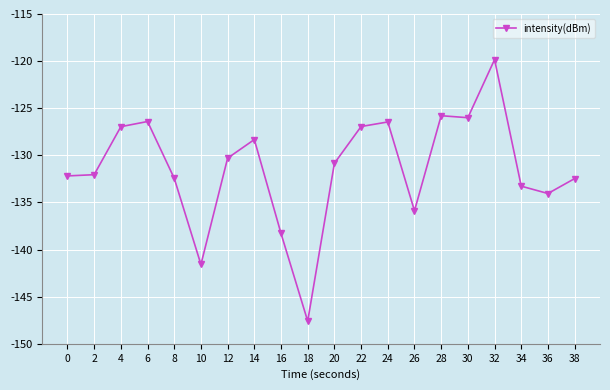

What is the minimum value shown in the chart?

-147.6